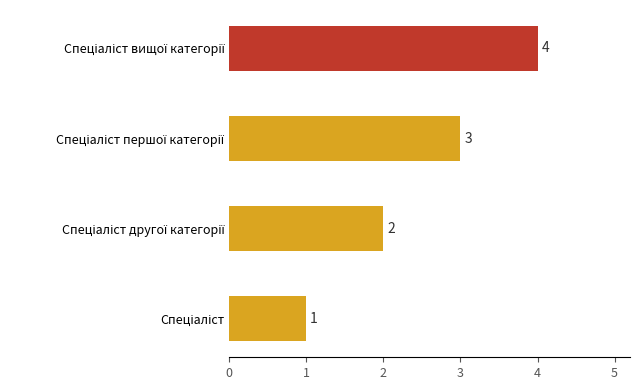

What is the sum of all values?

10